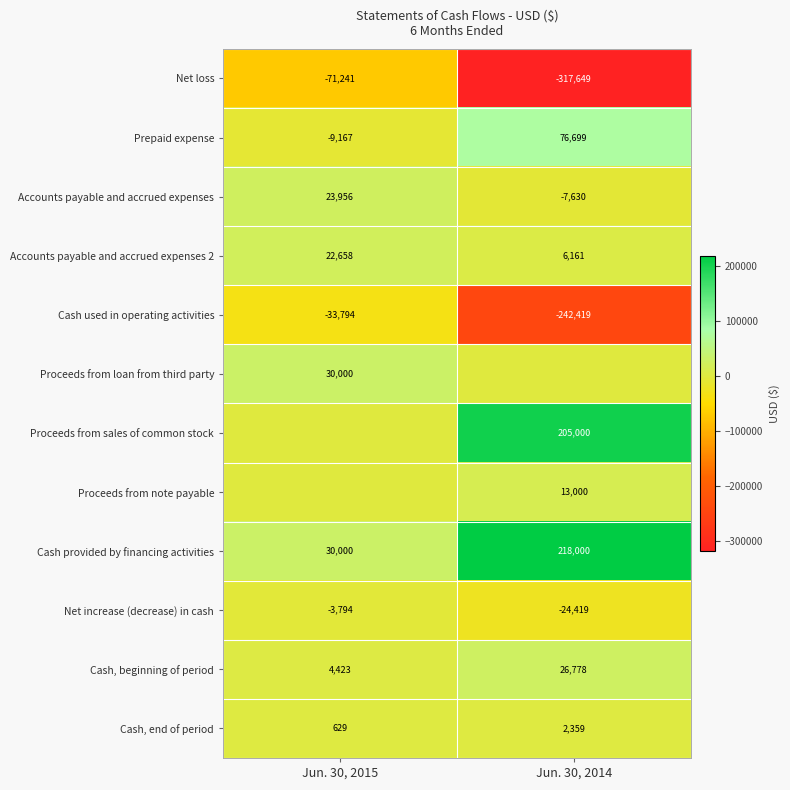

What is the difference between the maximum and minimum values in the Net increase (decrease) in cash series?

20625